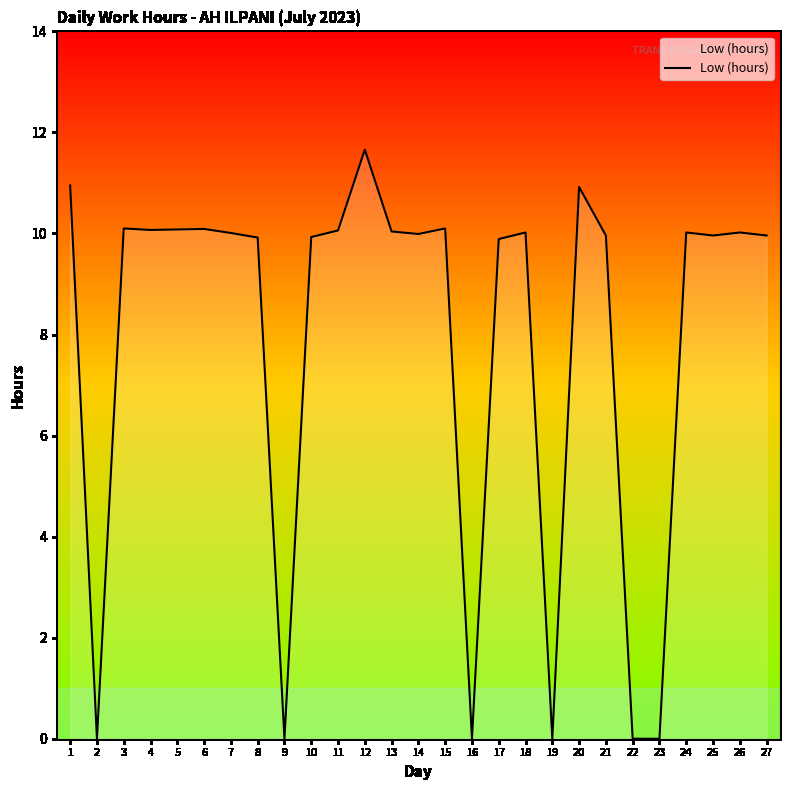

The value at 5 is 14.2. True or false?

False